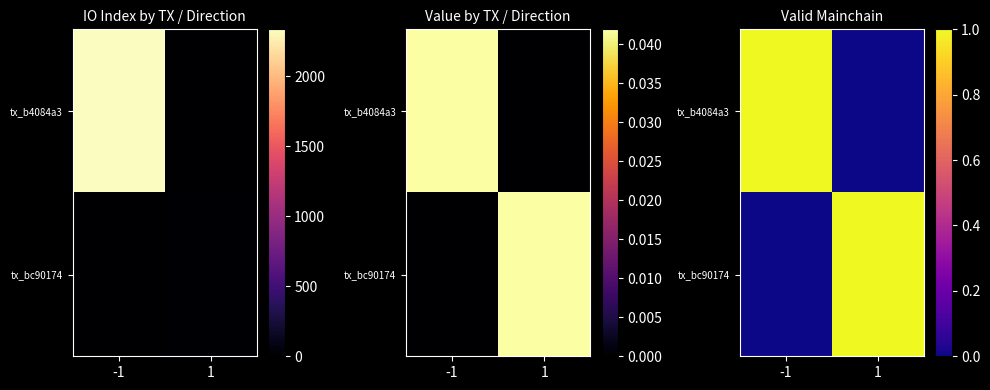

At which category does the chart reach its minimum across all series?

1